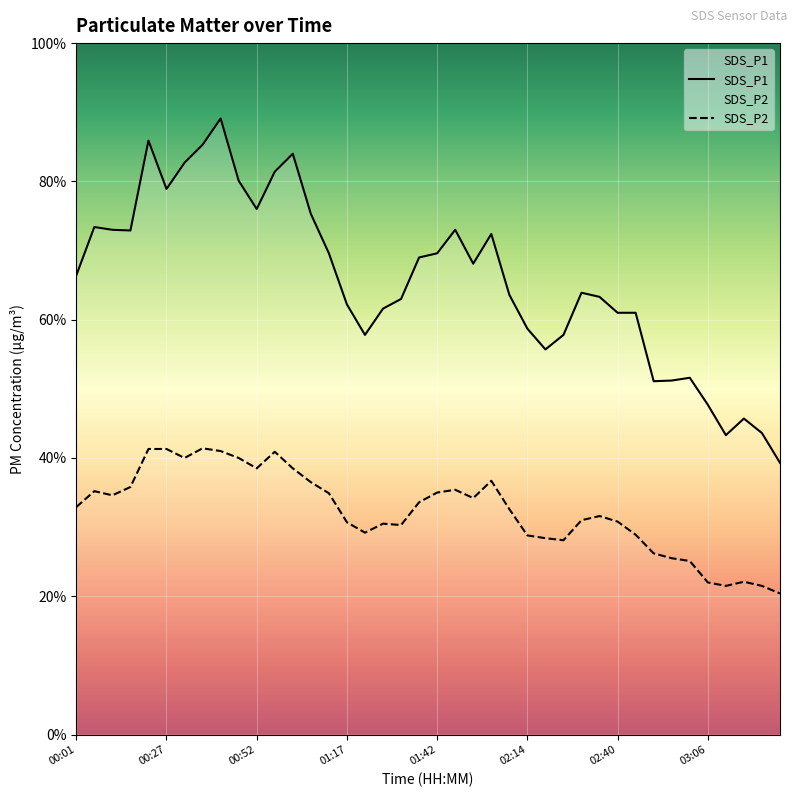

What is the sum of the SDS_P1 values at 02:45 and 00:52?

137.0